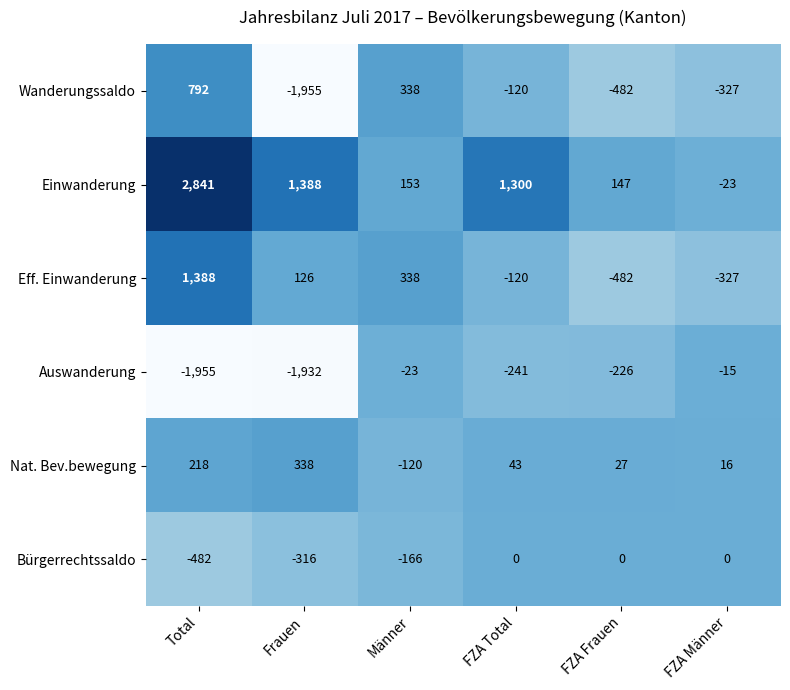

At which label is Eff. Einwanderung closest to 453?

Männer